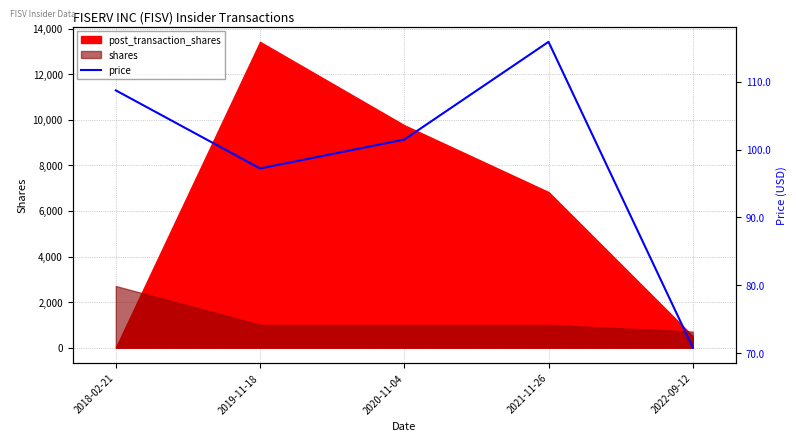

What is the change in value from 2018-02-21 to 2019-11-18?

-11.5